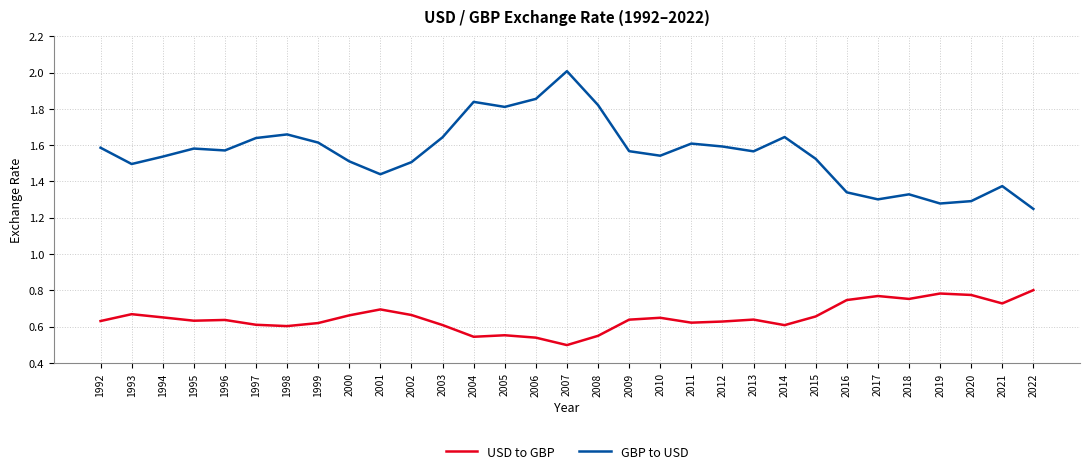

How many lines are shown in the chart?

2